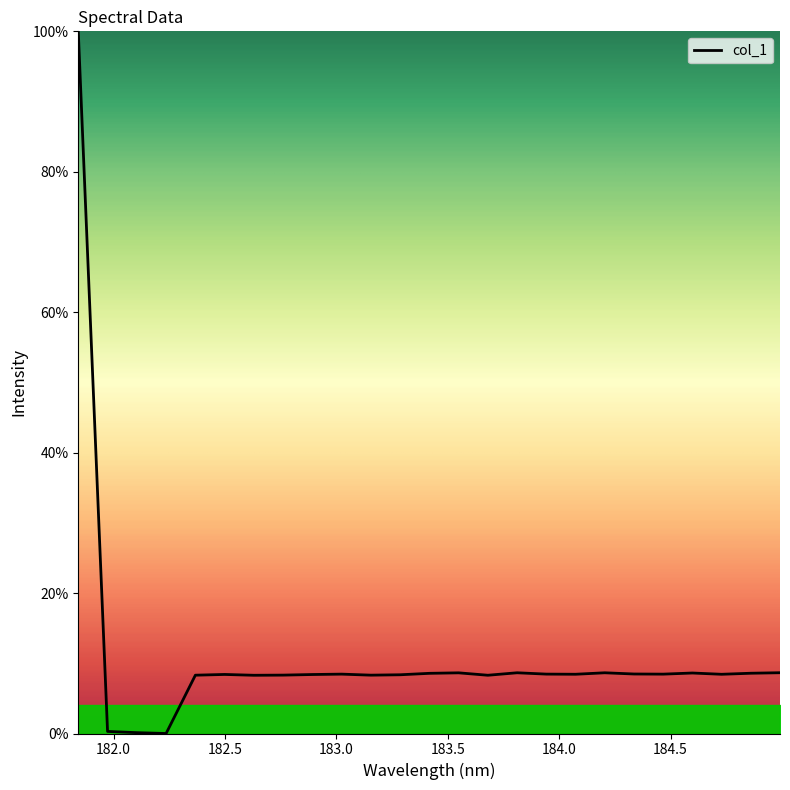

What is the maximum value shown in the chart?

100.0